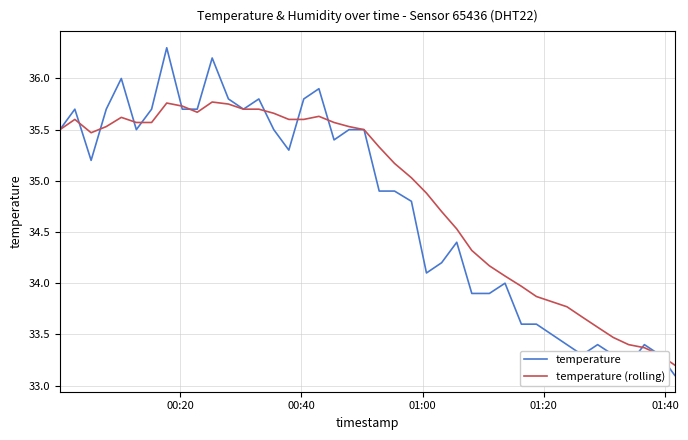

What is the lowest value of the temperature series?

33.1